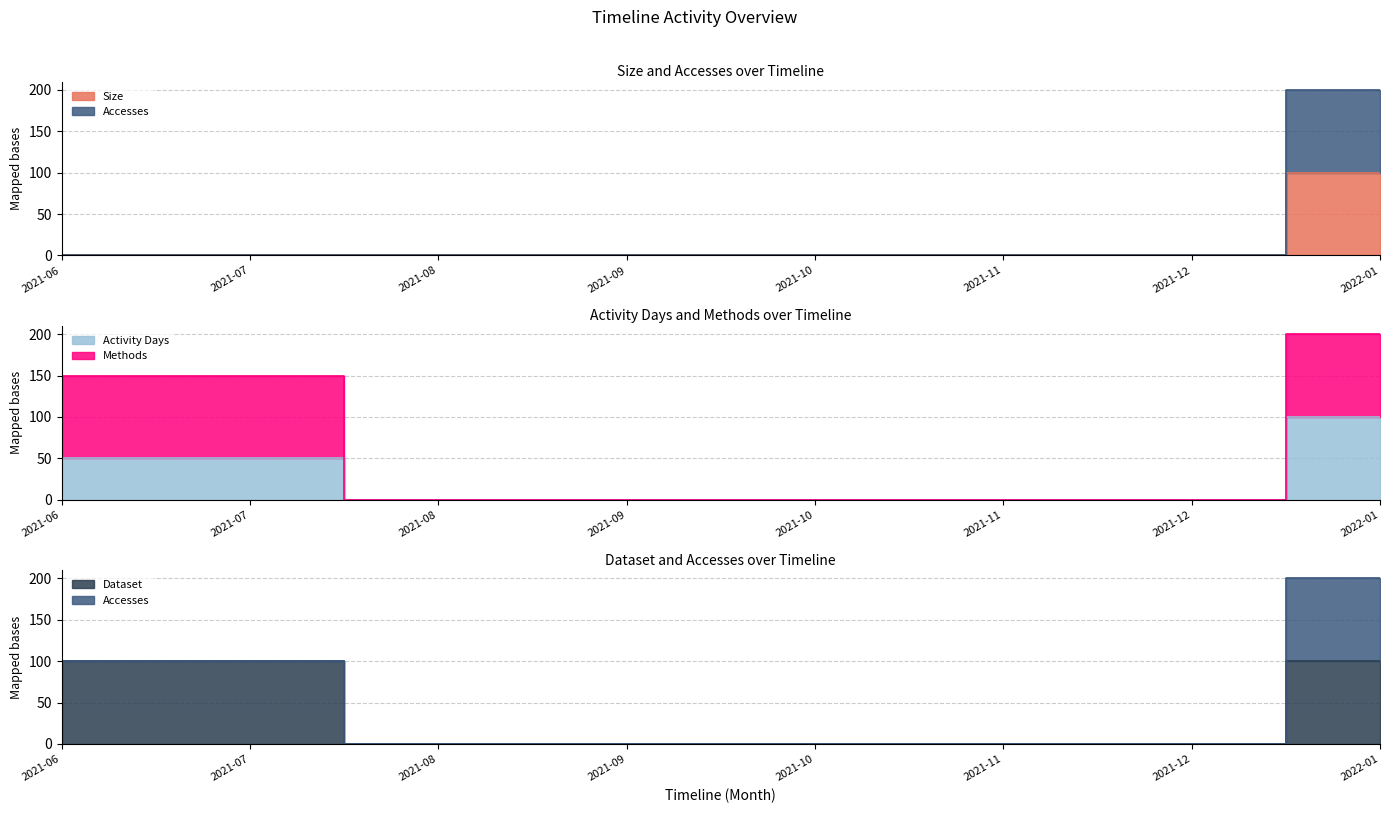

What is the average value of the Methods series?

37.5